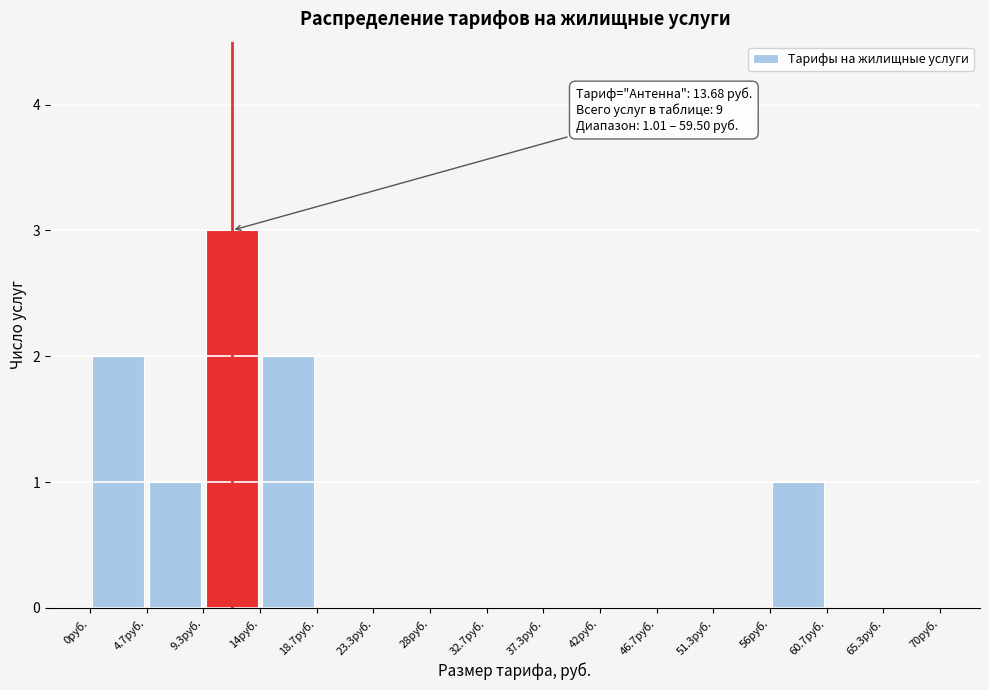

Over which range of the x-axis is the bar tallest?

9.5 to 14.0